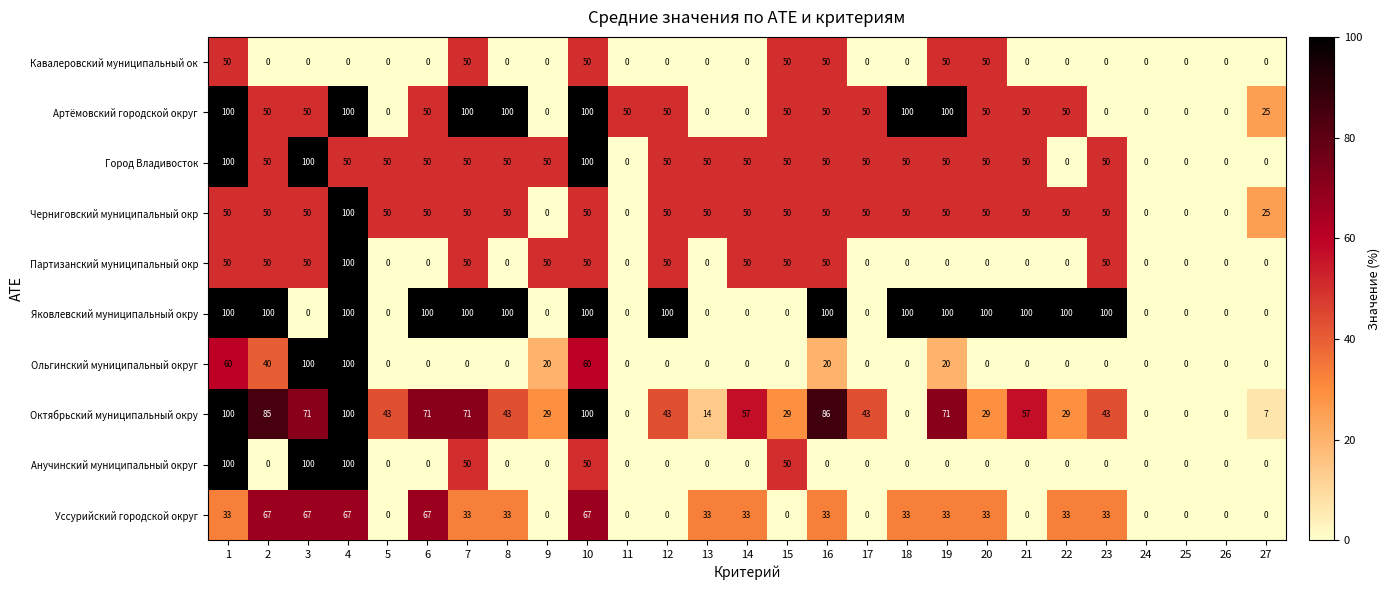

How many series are shown in this chart?

10